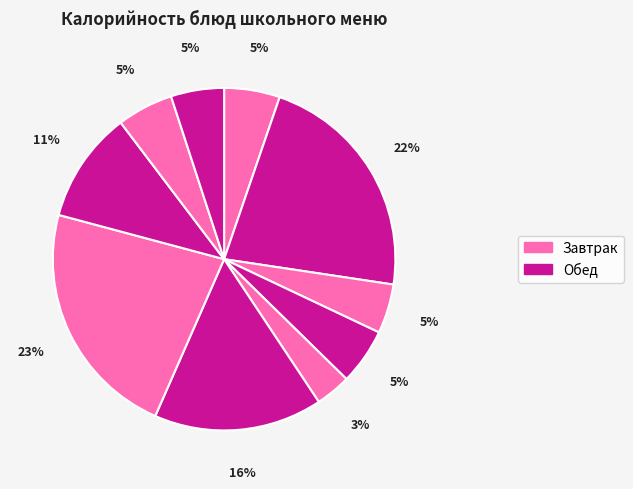

Does any single category account for the majority?

No